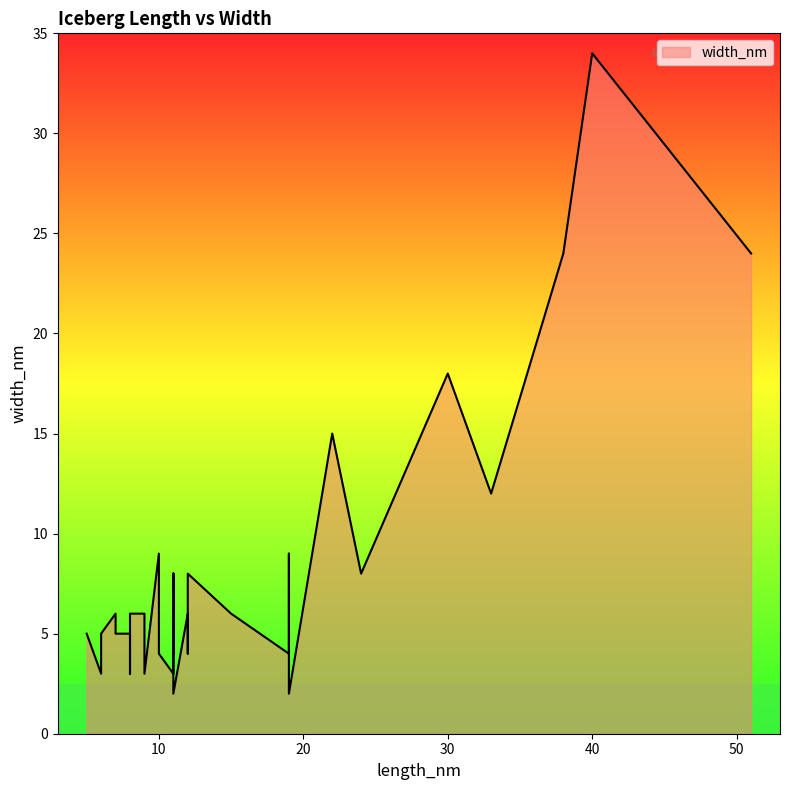

What is the average value?

8